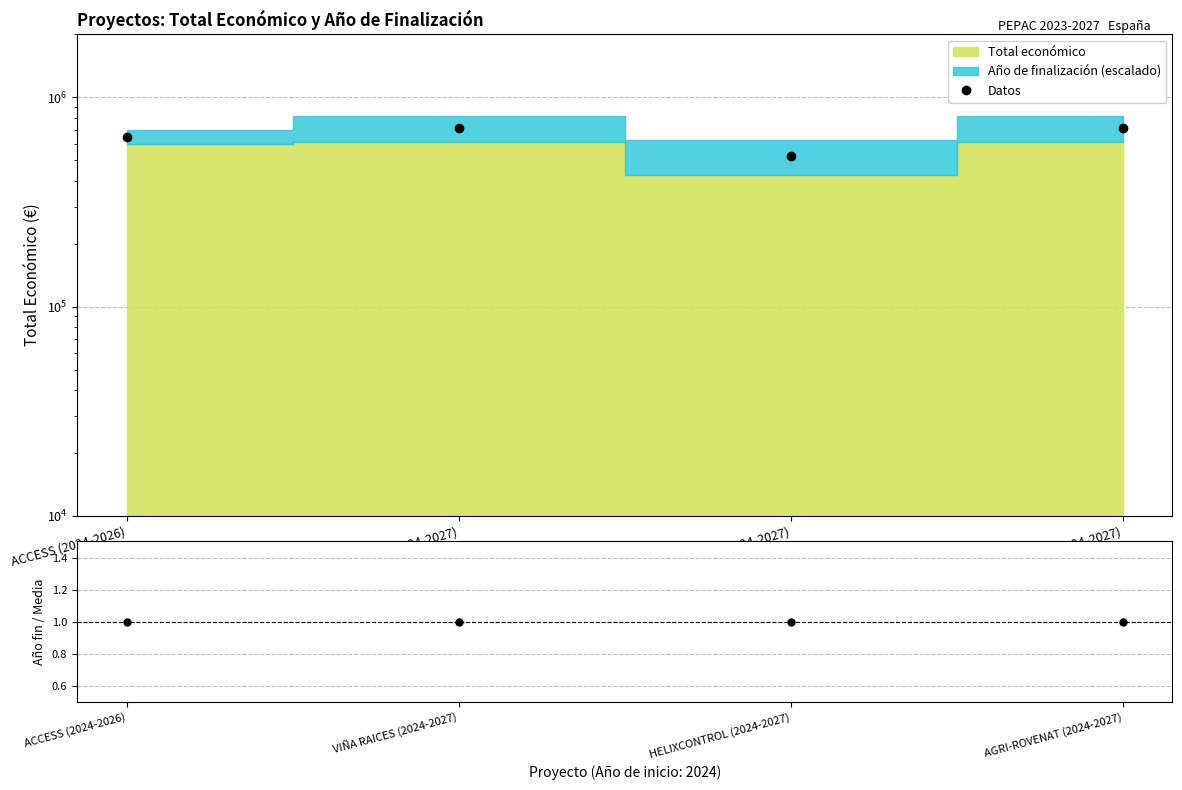

Where is the first local minimum for Datos?

HELIXCONTROL (2024-2027)